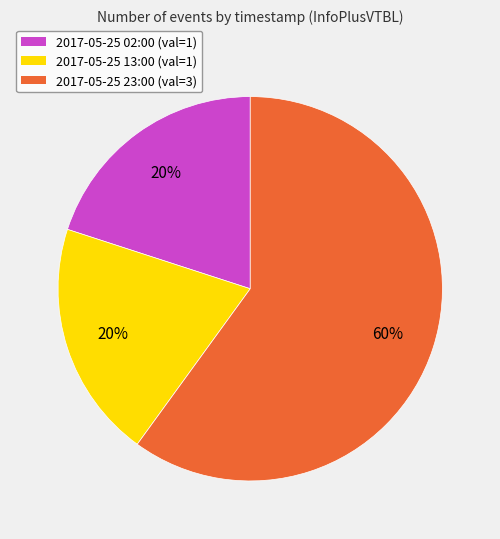

What percentage is the 2017-05-25 02:00 slice, to the nearest percent?

20%